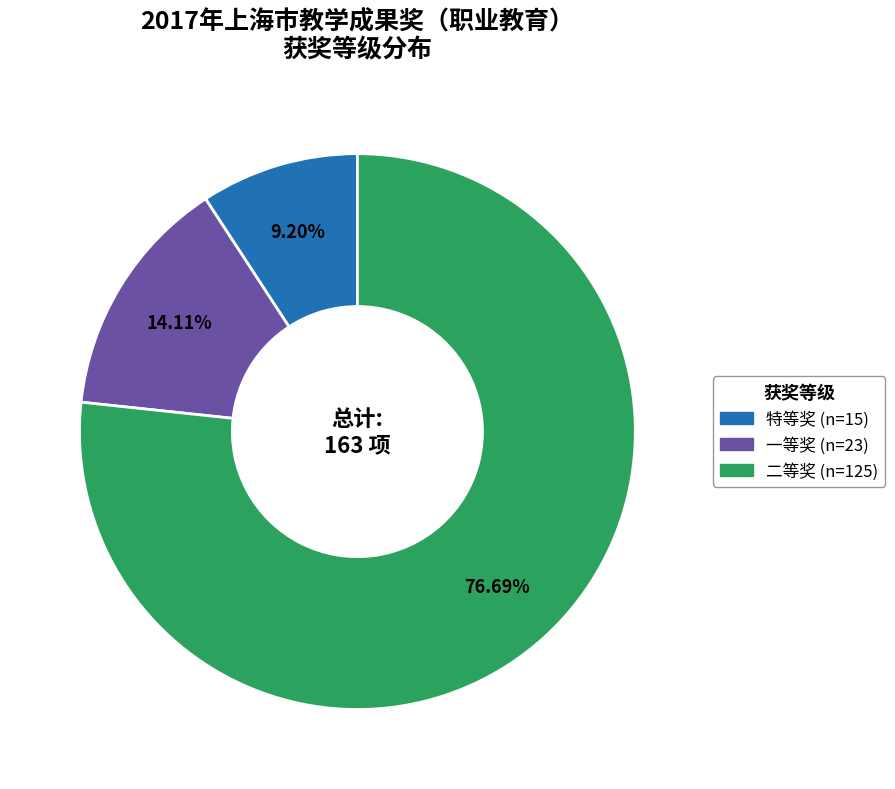

True or false: 一等奖 accounts for 1% of the total.

False